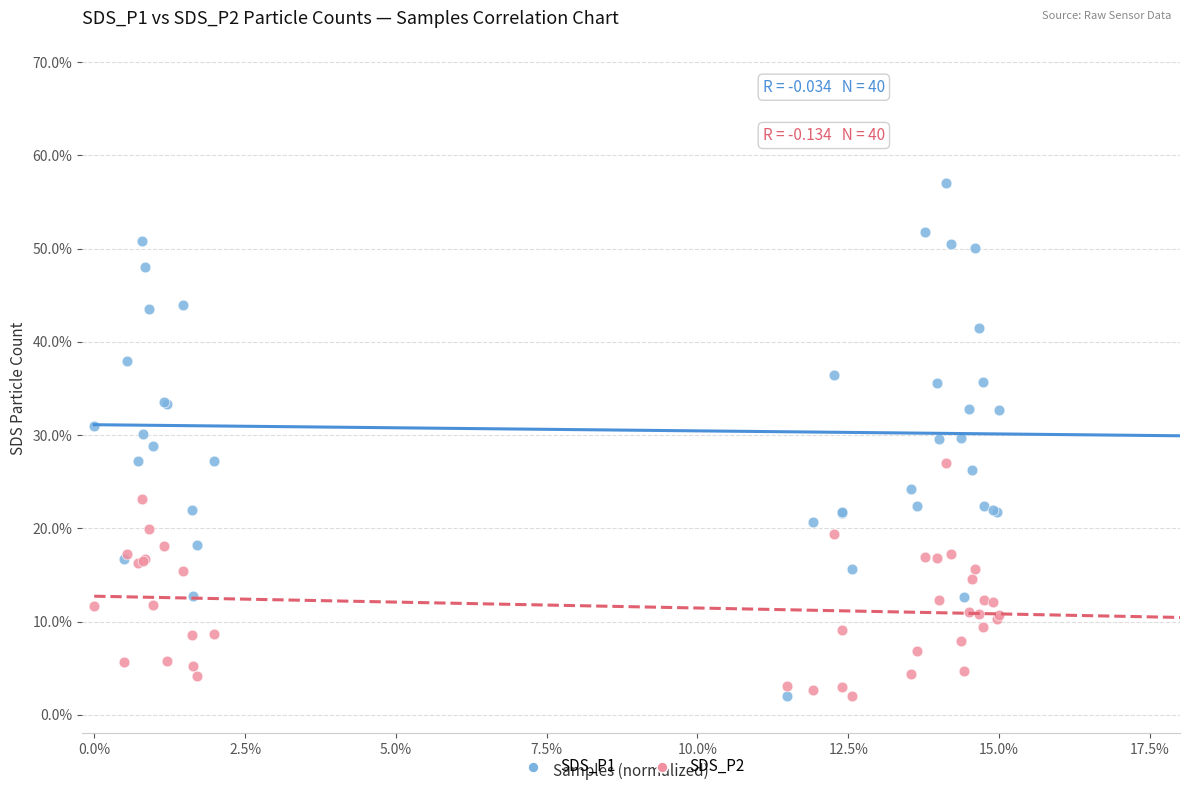

What are all the series names shown in the legend?

SDS_P1, SDS_P2